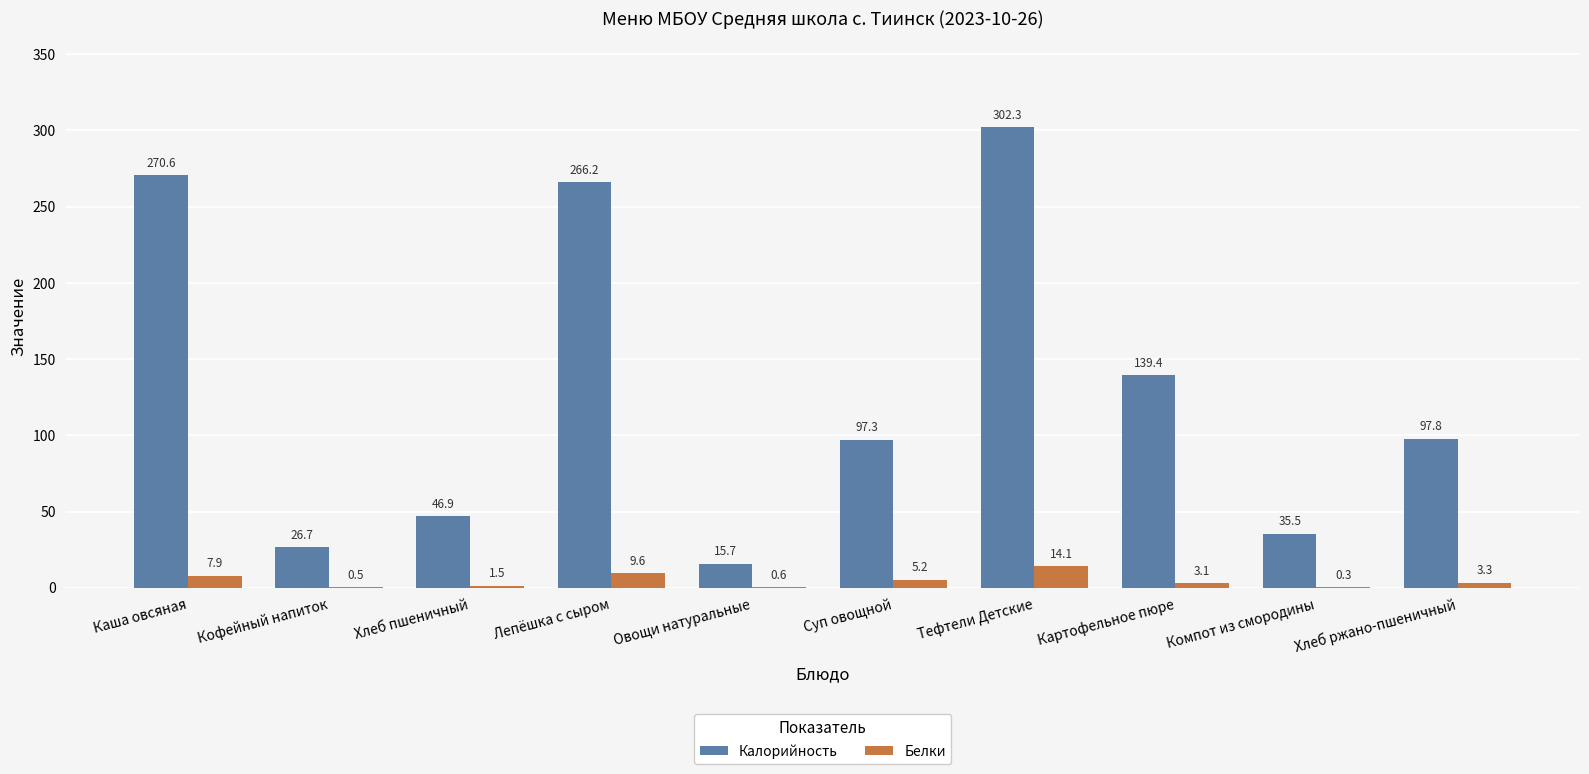

What are all the series names shown in the legend?

Калорийность, Белки